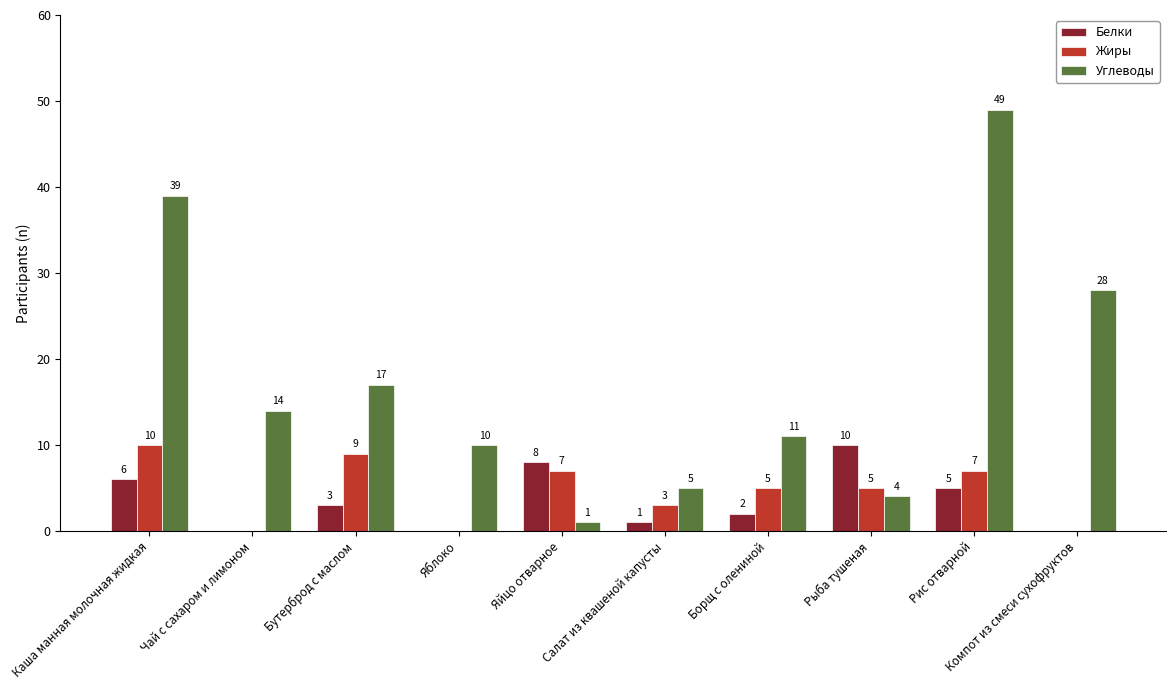

Which series changed the most between Каша манная молочная жидкая and Чай с сахаром и лимоном?

Углеводы